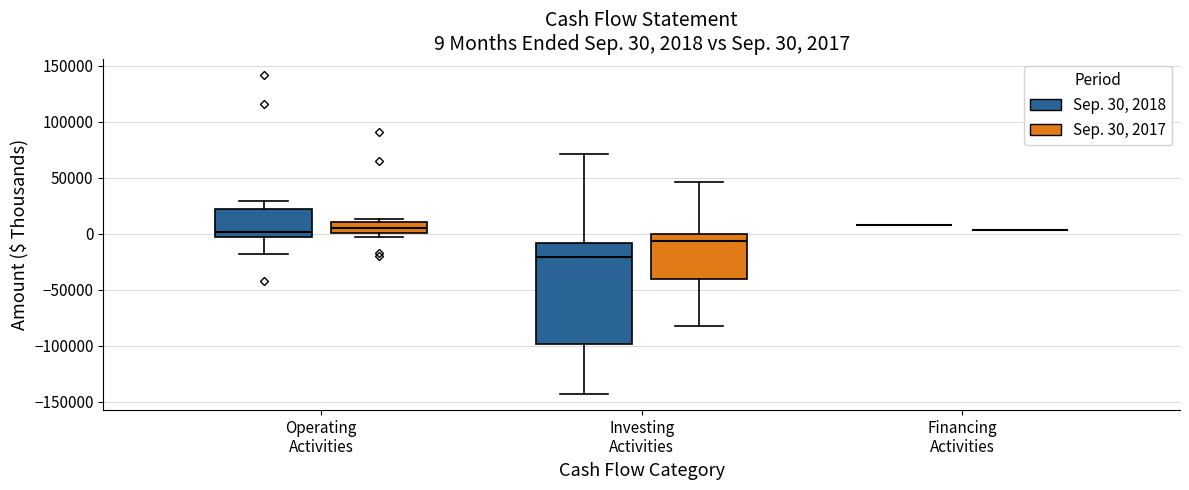

Which box is the tallest, from its lower edge to its upper edge?

Investing Activities (Sep. 30, 2018)